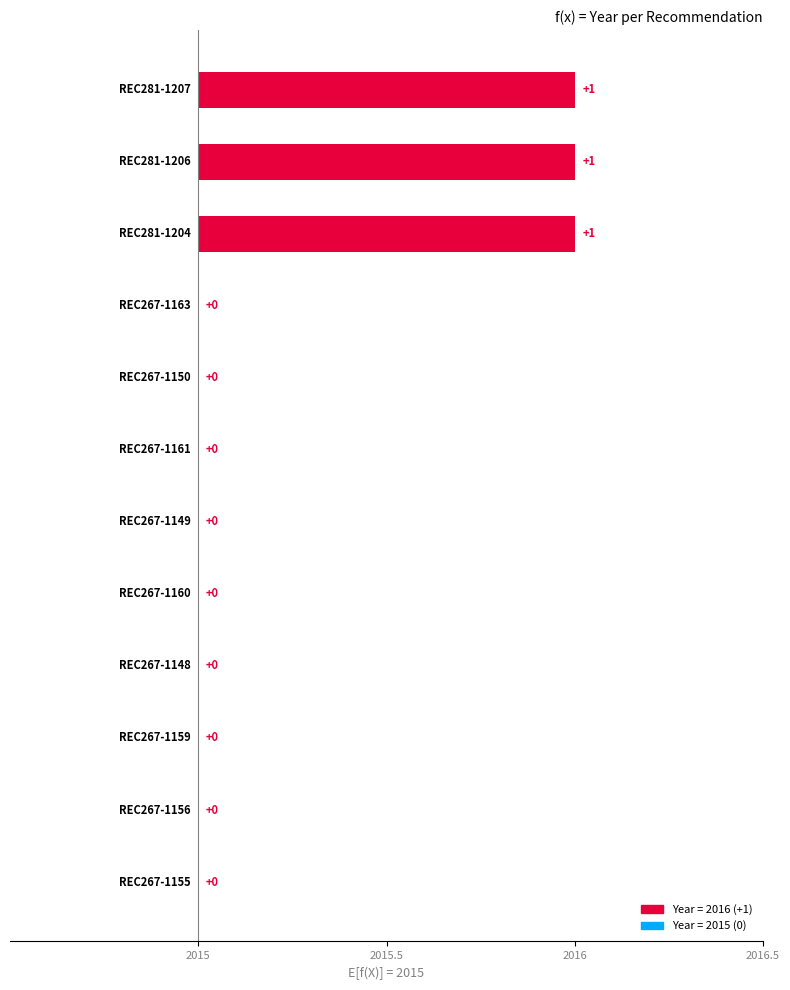

At which category does the chart reach its minimum across all series?

REC267-1163